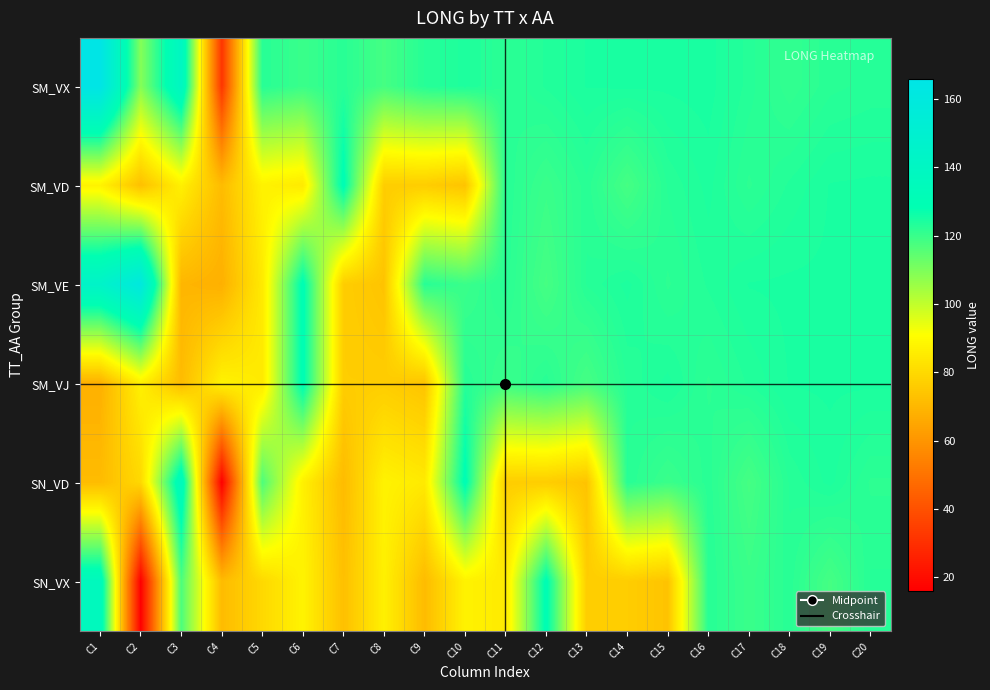

Reading left to right, transcribe all the data shown in this chart.

SM_VX: 165.9	109.0	140.0	32.1	122.6	119.9	122.4	118.3	122.7	124.0	121.9	123.3	124.4	124.5	124.5	124.7	122.9	121.0	122.4	122.8
SM_VD: 87.6	72.6	86.8	71.3	87.4	84.9	130.0	76.4	76.4	73.7	122.6	119.9	122.4	118.3	122.7	124.0	121.9	123.3	124.4	124.5
SM_VE: 144.6	160.6	69.7	68.0	84.9	130.0	76.4	73.7	122.6	119.9	122.4	118.3	122.7	124.0	121.9	123.3	124.4	124.5	124.5	124.7
SM_VJ: 68.0	86.8	71.3	87.4	84.9	130.0	76.4	76.4	73.7	122.6	119.9	122.4	118.3	122.7	124.0	121.9	123.3	124.4	124.5	124.5
SN_VD: 71.3	79.8	136.5	16.1	117.1	86.8	71.3	87.4	84.9	130.0	76.4	76.4	73.7	122.6	119.9	122.4	118.3	122.7	124.0	121.9
SN_VX: 136.5	16.1	117.1	71.3	79.8	87.6	72.6	86.8	71.3	87.4	84.9	130.0	76.4	76.4	73.7	122.6	119.9	122.4	118.3	122.7